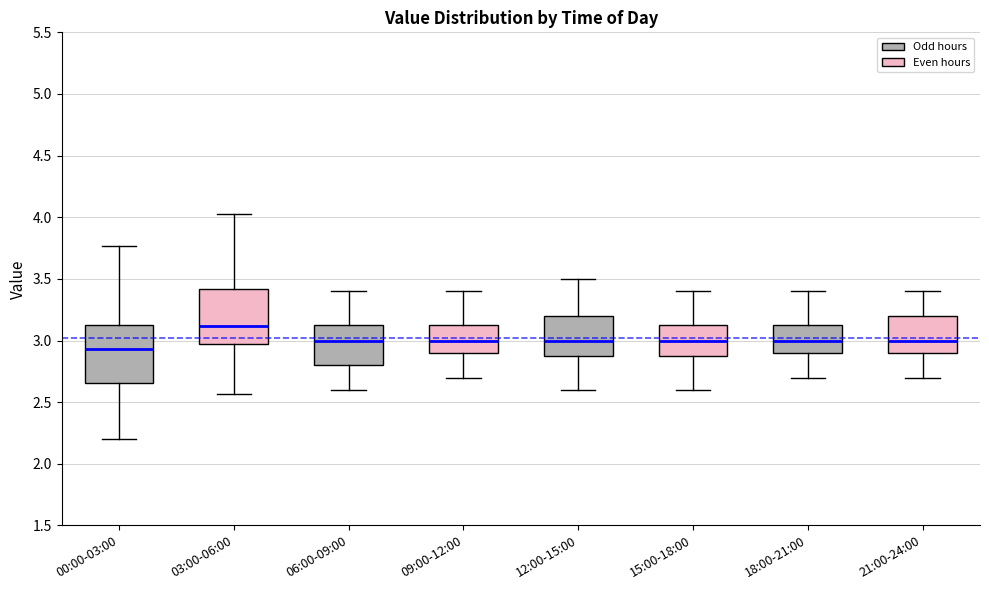

Reading left to right, transcribe this box plot: for each box, give where its median line is, the range the box spans, and where its two whiskers end, as read against the y-axis. The values are not printed on the chart, so give them approximately, as read against the axis.

00:00-03:00: median 2.95, box 2.65 to 3.15, whiskers 2.20 to 3.75
03:00-06:00: median 3.10, box 3.00 to 3.40, whiskers 2.55 to 4.05
06:00-09:00: median 3.00, box 2.80 to 3.15, whiskers 2.60 to 3.40
09:00-12:00: median 3.00, box 2.90 to 3.15, whiskers 2.70 to 3.40
12:00-15:00: median 3.00, box 2.90 to 3.20, whiskers 2.60 to 3.50
15:00-18:00: median 3.00, box 2.90 to 3.15, whiskers 2.60 to 3.40
18:00-21:00: median 3.00, box 2.90 to 3.15, whiskers 2.70 to 3.40
21:00-24:00: median 3.00, box 2.90 to 3.20, whiskers 2.70 to 3.40